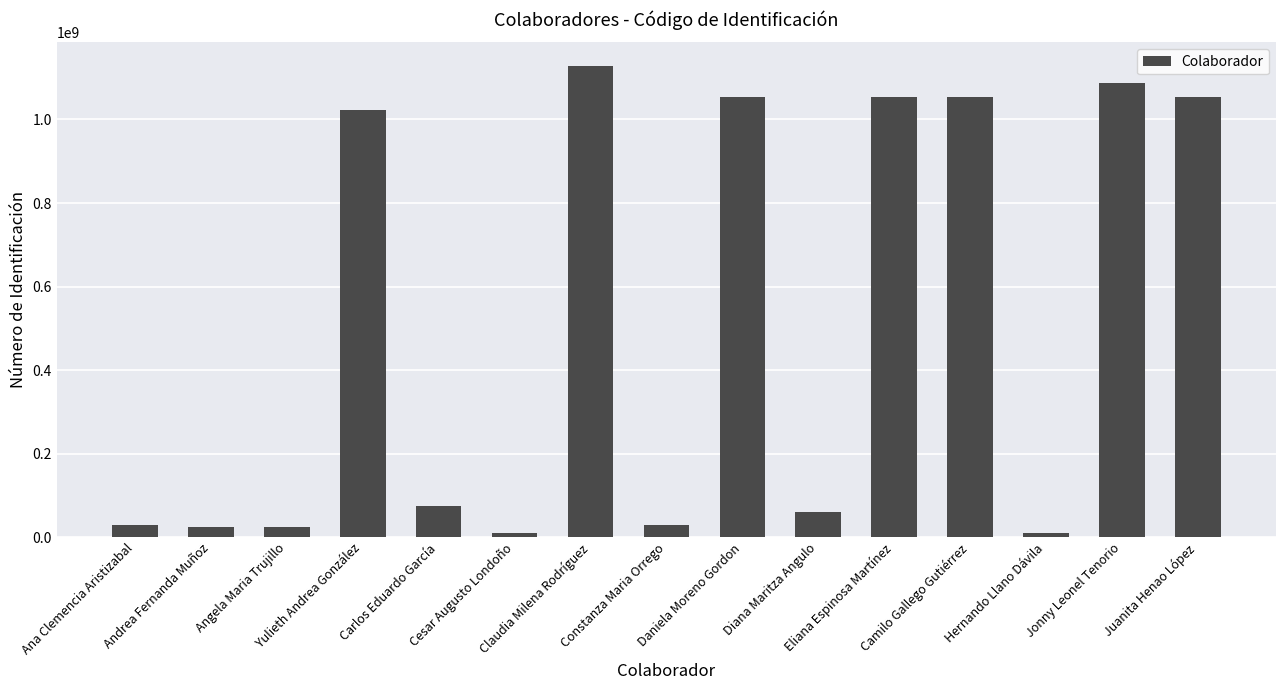

Does the chart contain any negative values?

No